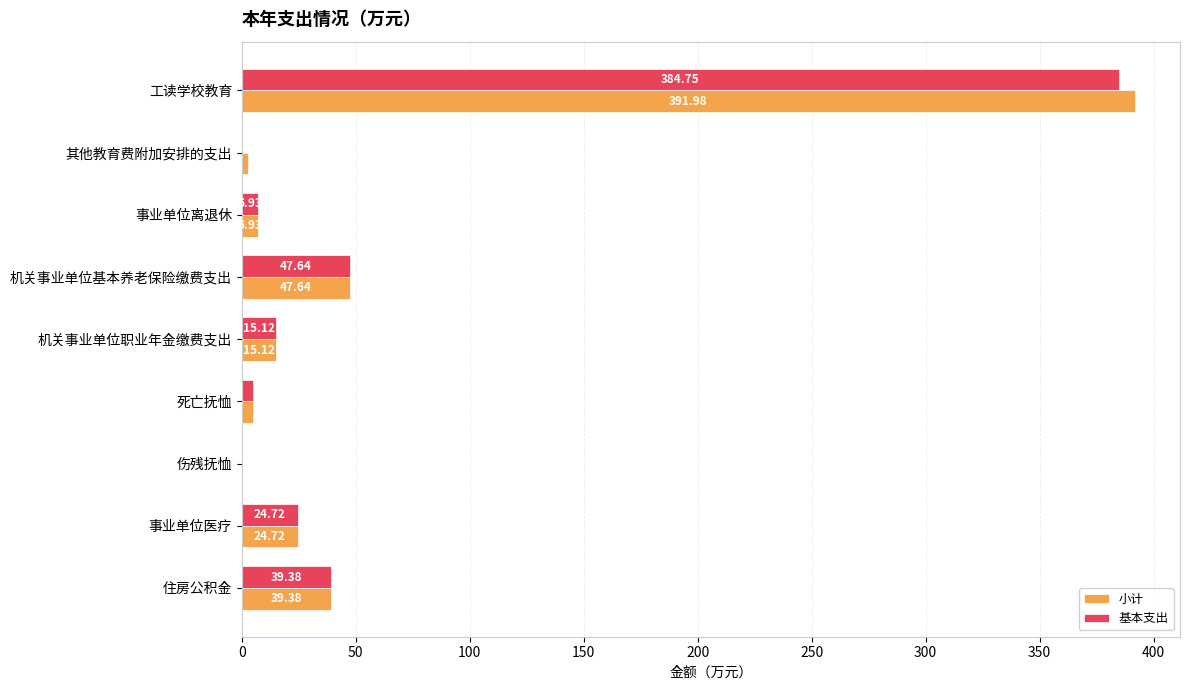

What is the sum of all 基本支出 values?

523.6